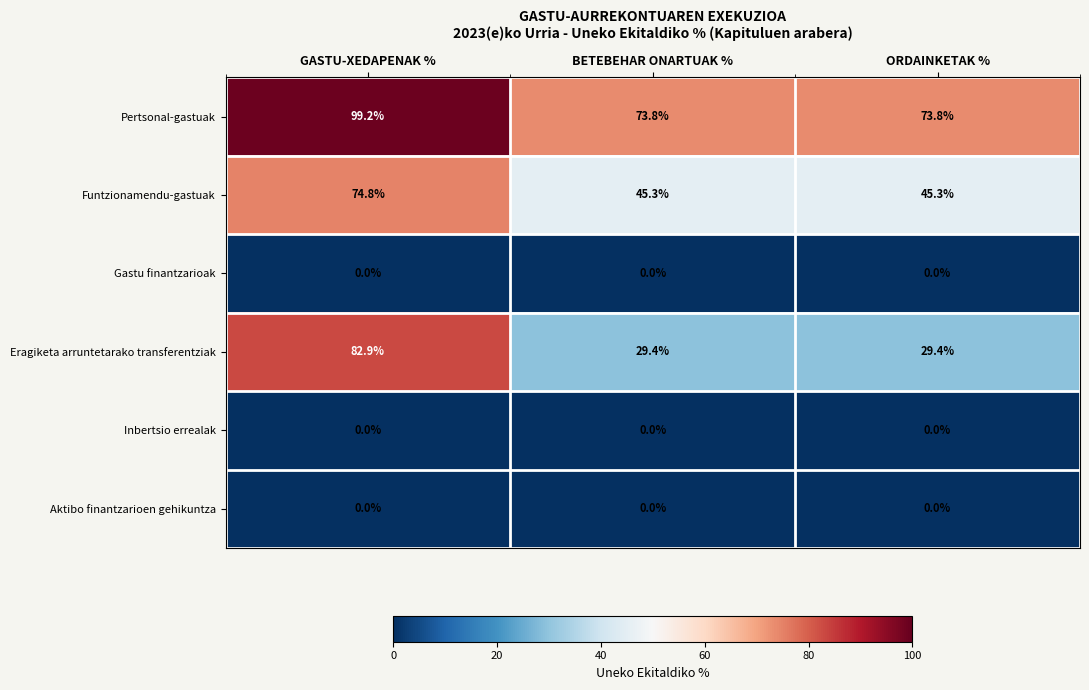

Read the Funtzionamendu-gastuak value at ORDAINKETAK %.

45.3